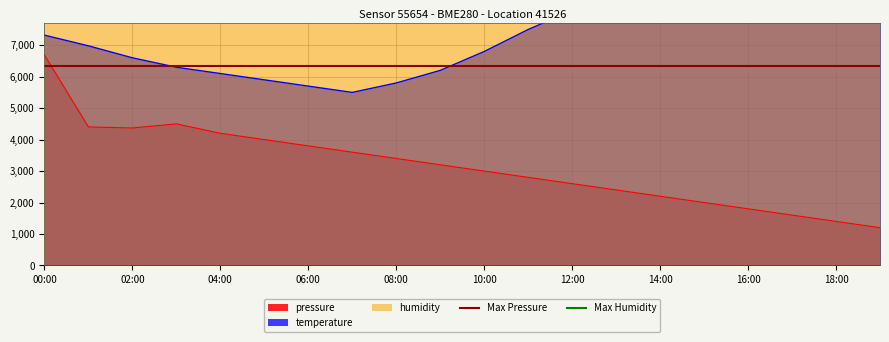

Which category has the highest value in the pressure series?

00:00